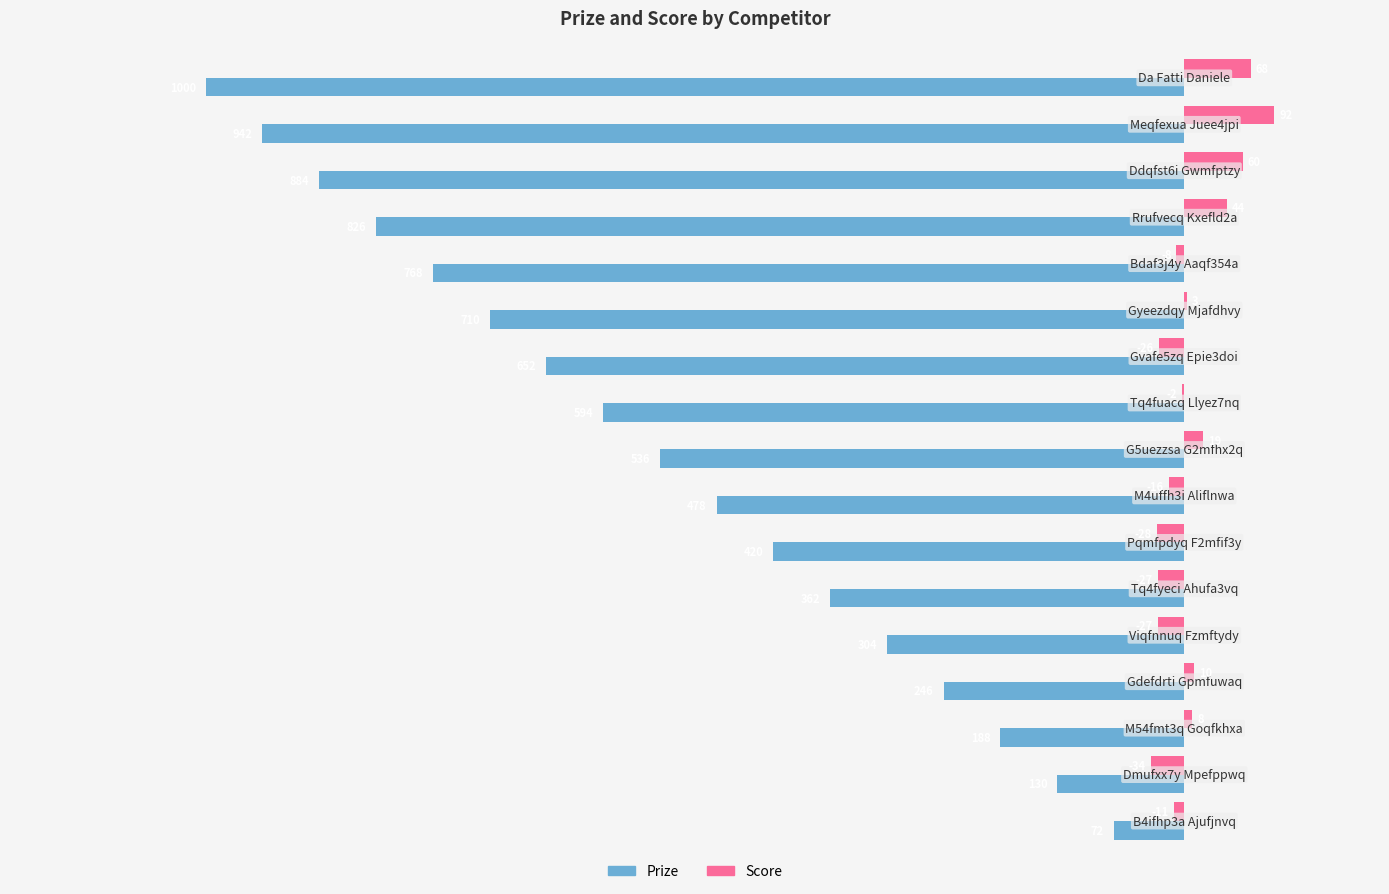

Which series has the largest total across all categories?

Score